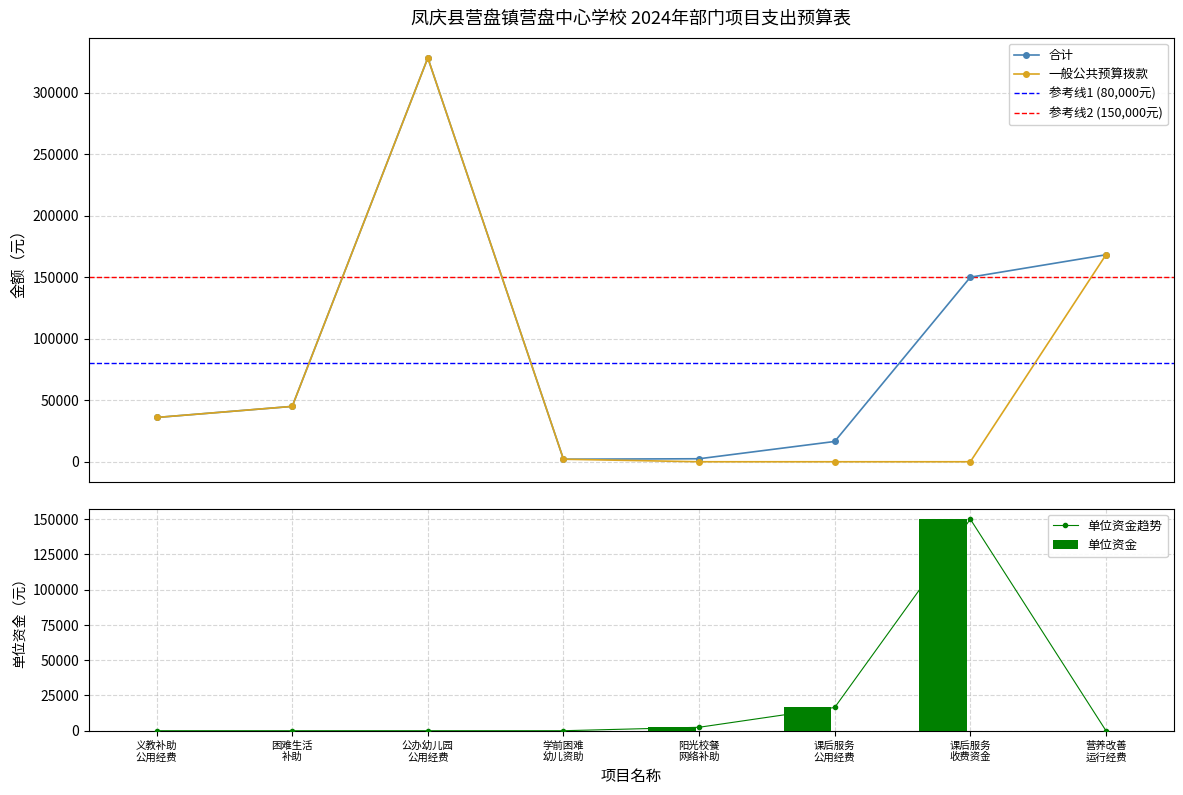

Rank the series by their average value, from highest to lowest.

合计, 一般公共预算拨款, 单位资金